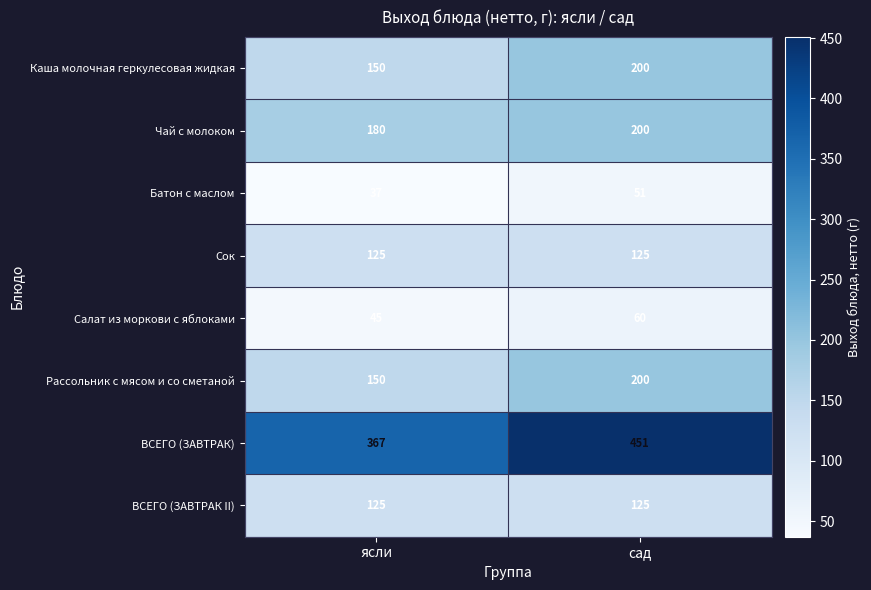

Between ясли and сад, which series saw the biggest shift?

ВСЕГО (ЗАВТРАК)